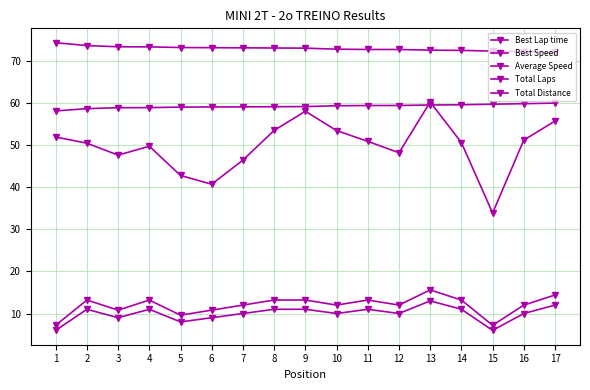

What is the value of the Total Laps point at the 5th from the left?

8.0